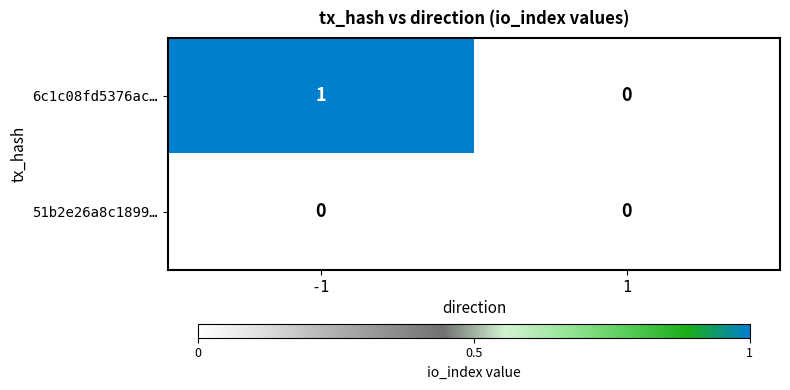

Reading left to right, list all the values displayed in this chart.

6c1c08fd5376ac…: -1=1	1=0
51b2e26a8c1899…: -1=0	1=0